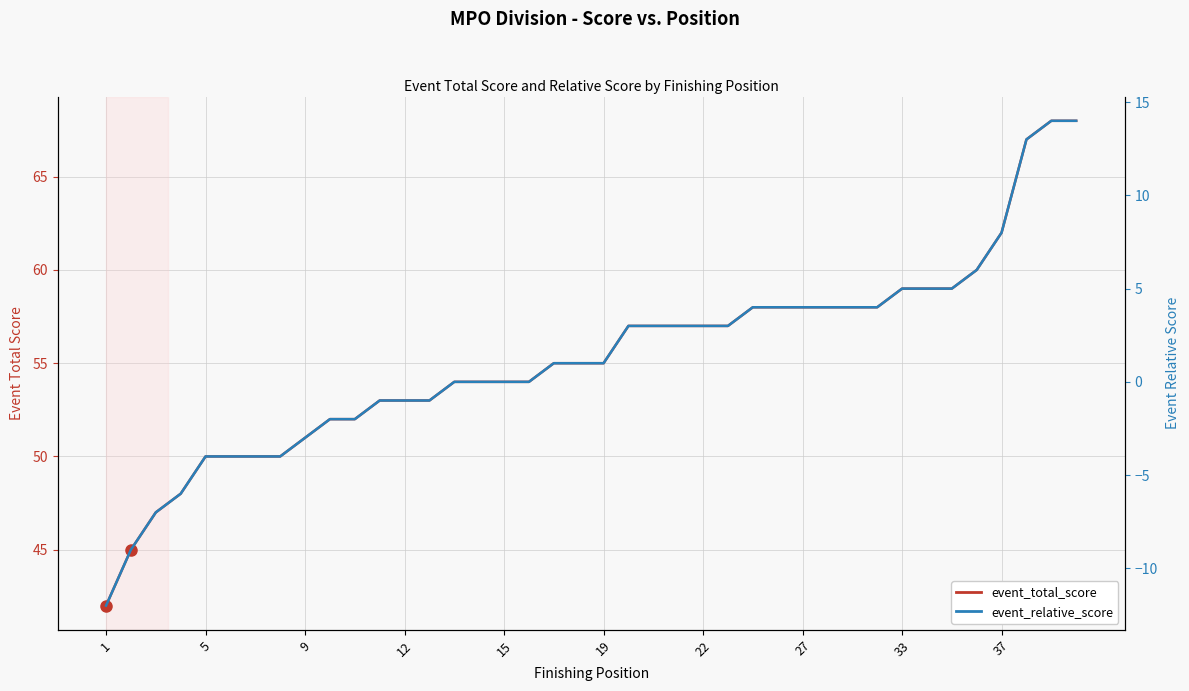

Which label corresponds to the smallest value in the chart?

1